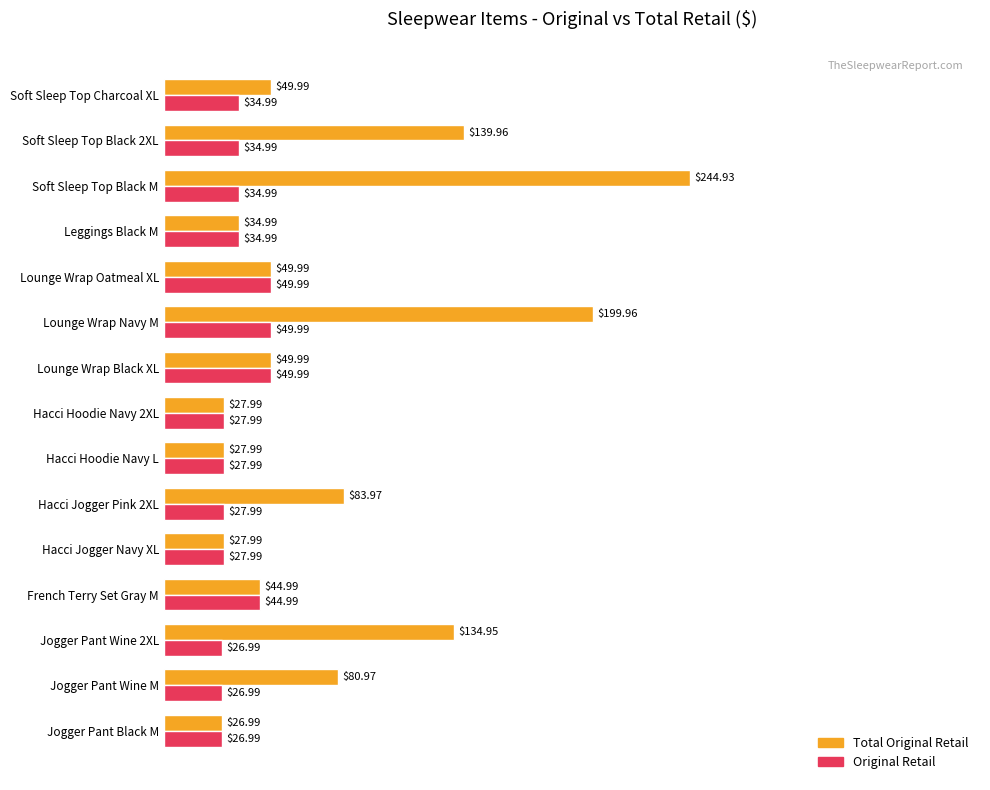

Rank the series by their maximum value, from lowest to highest.

Original Retail, Total Original Retail